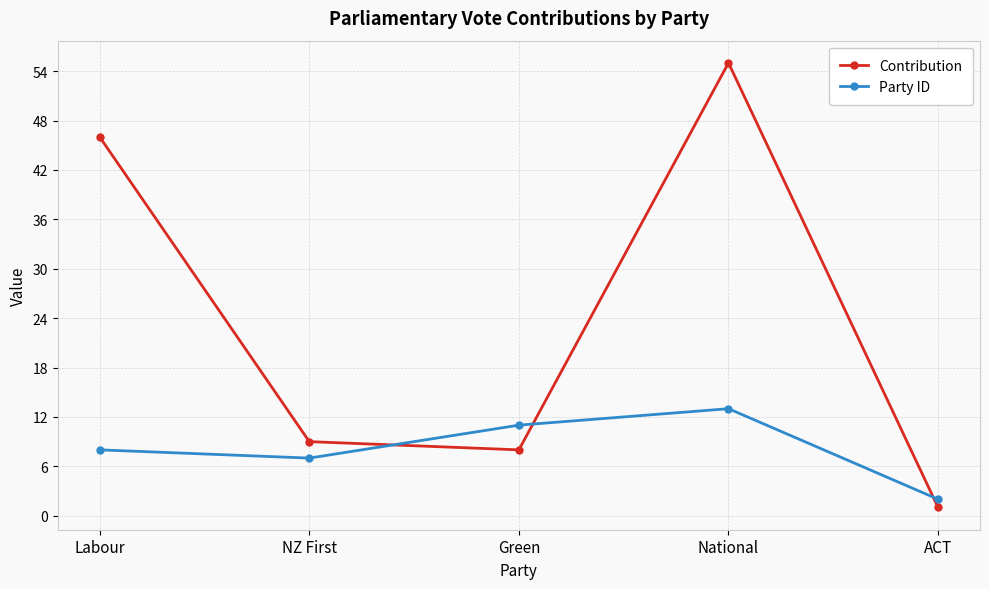

How many interior local valleys does the Contribution series have?

1